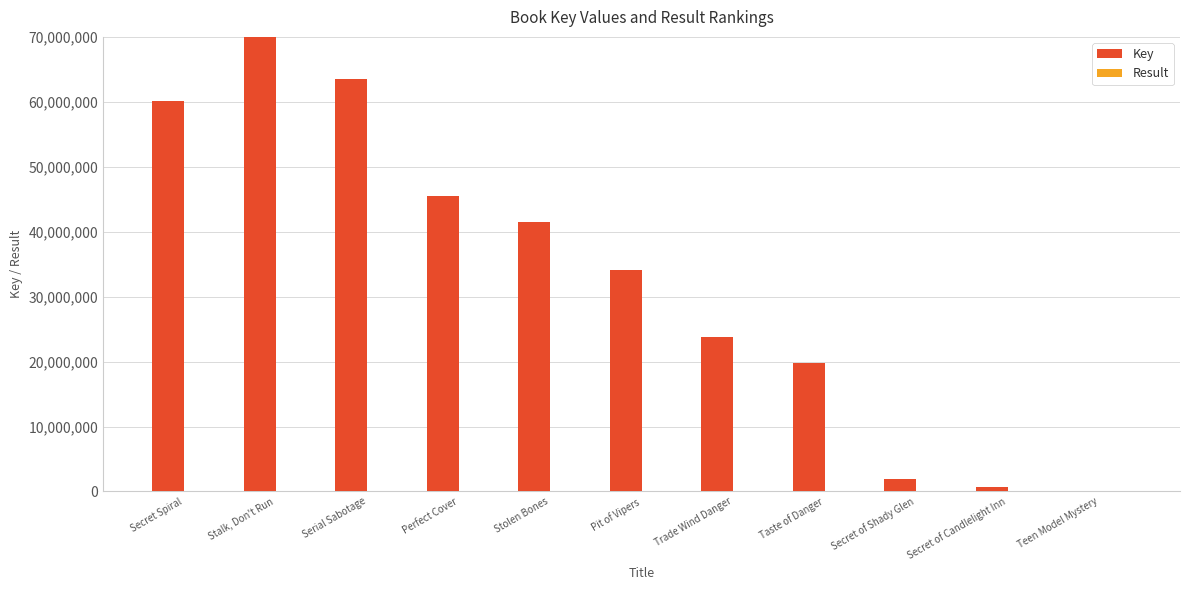

The value of Result at Serial Sabotage is 4. True or false?

False